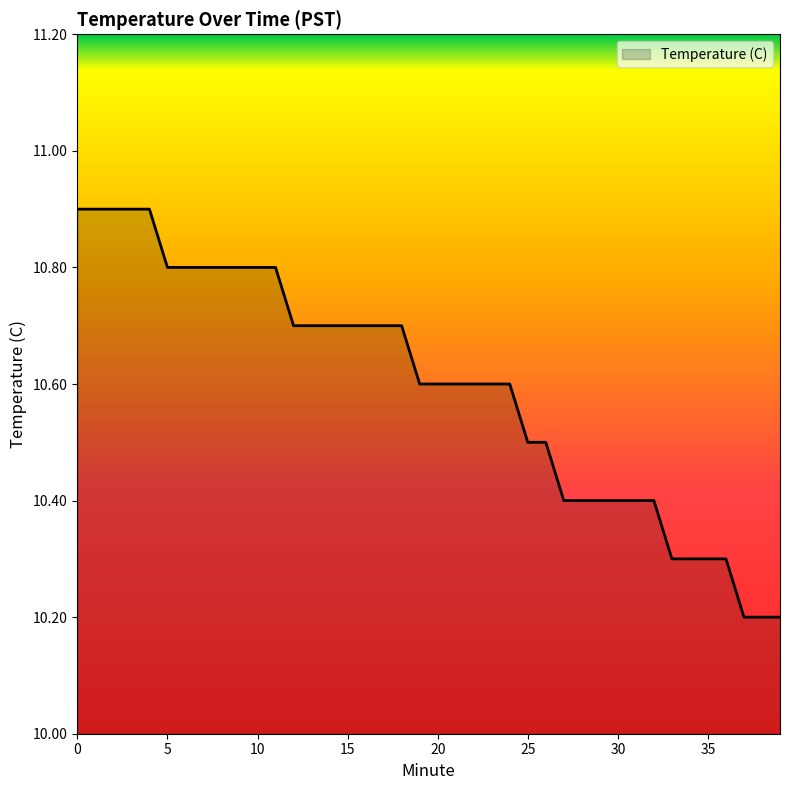

What is the minimum value shown in the chart?

10.2